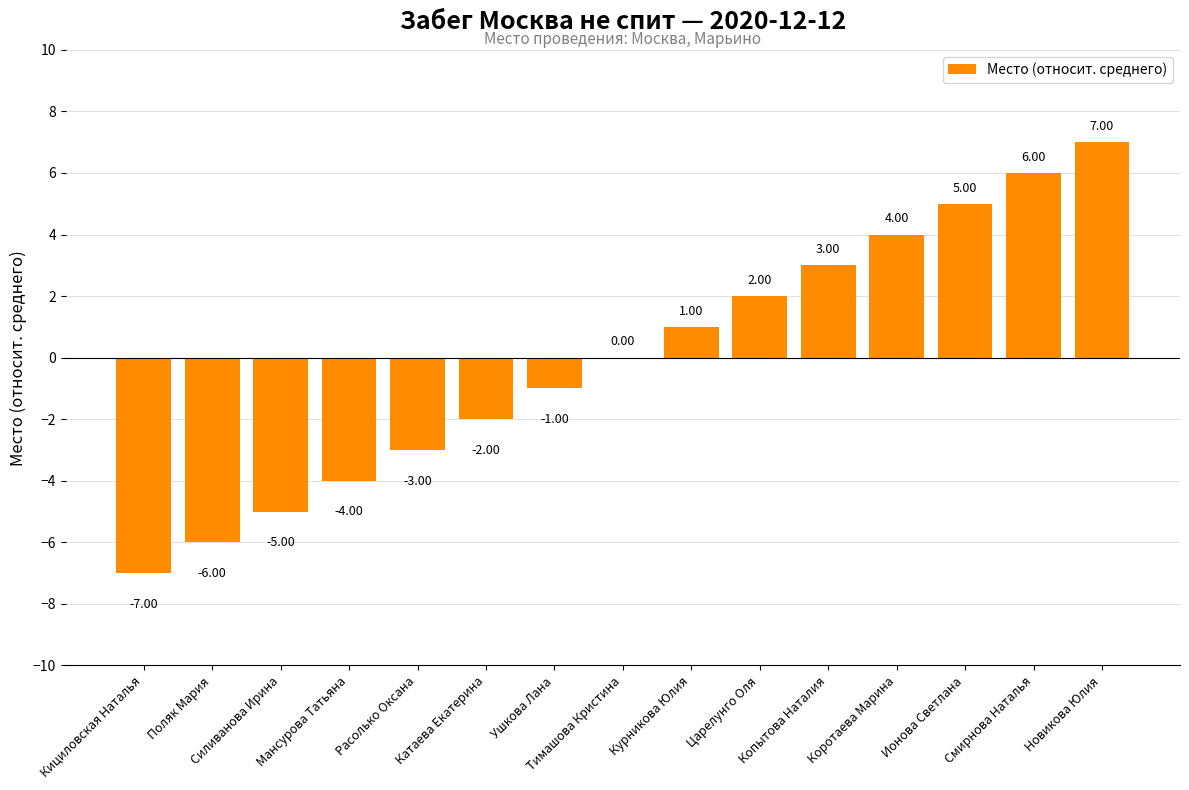

At which label is the value closest to 0?

Тимашова Кристина